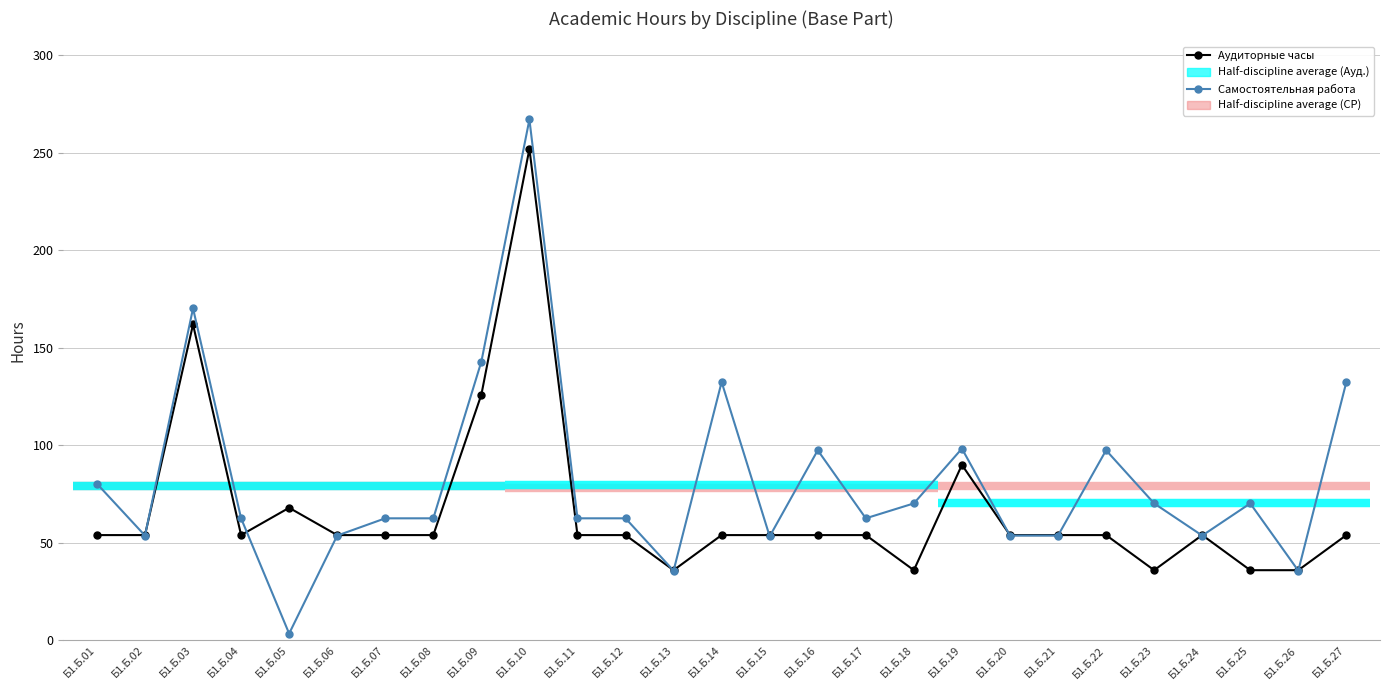

What is the value of the Самостоятельная работа point at the 17th from the left?

62.6